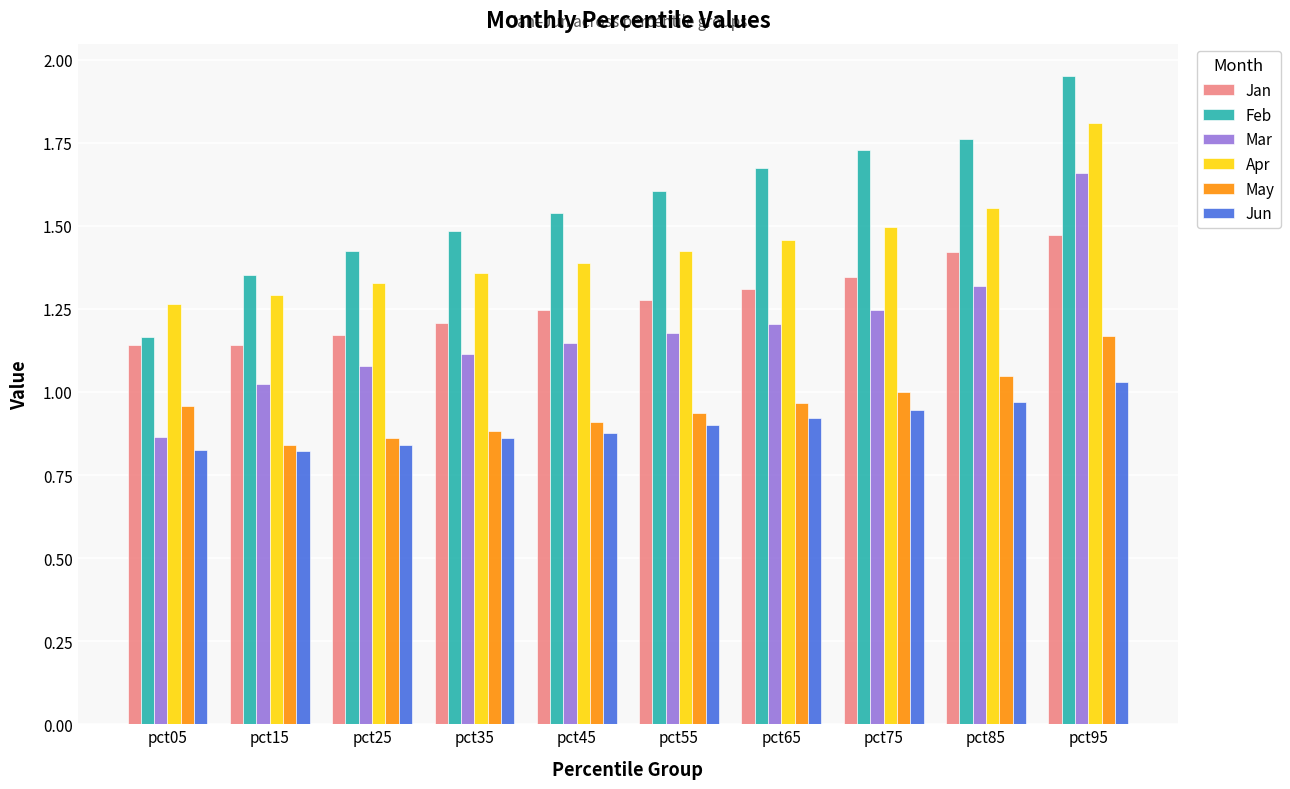

Which series has the widest spread of values?

Mar